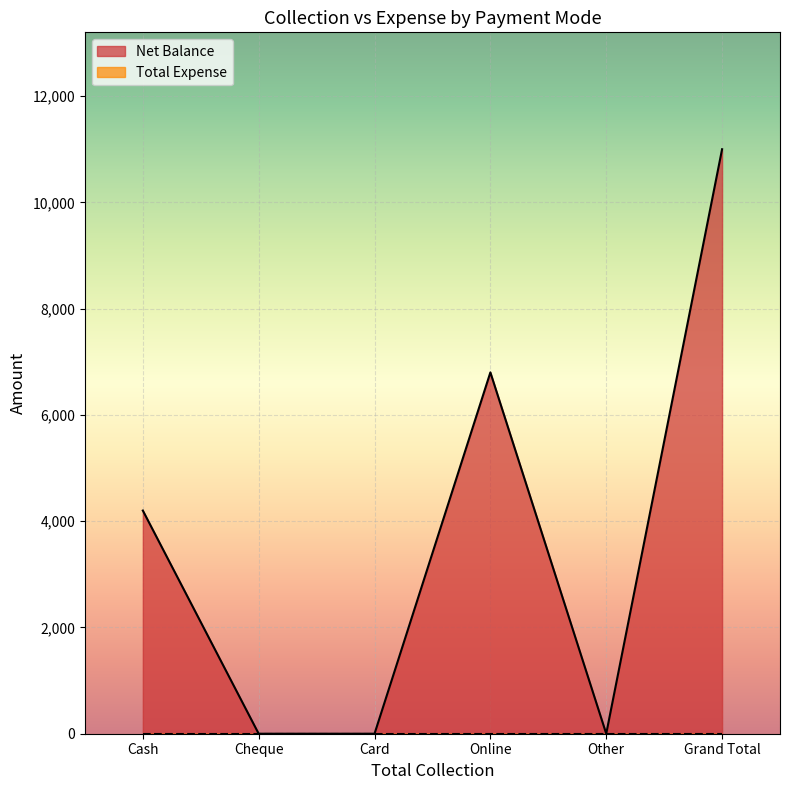

Reading left to right, extract all data points from this chart.

4200	0	0	6800	0	11000